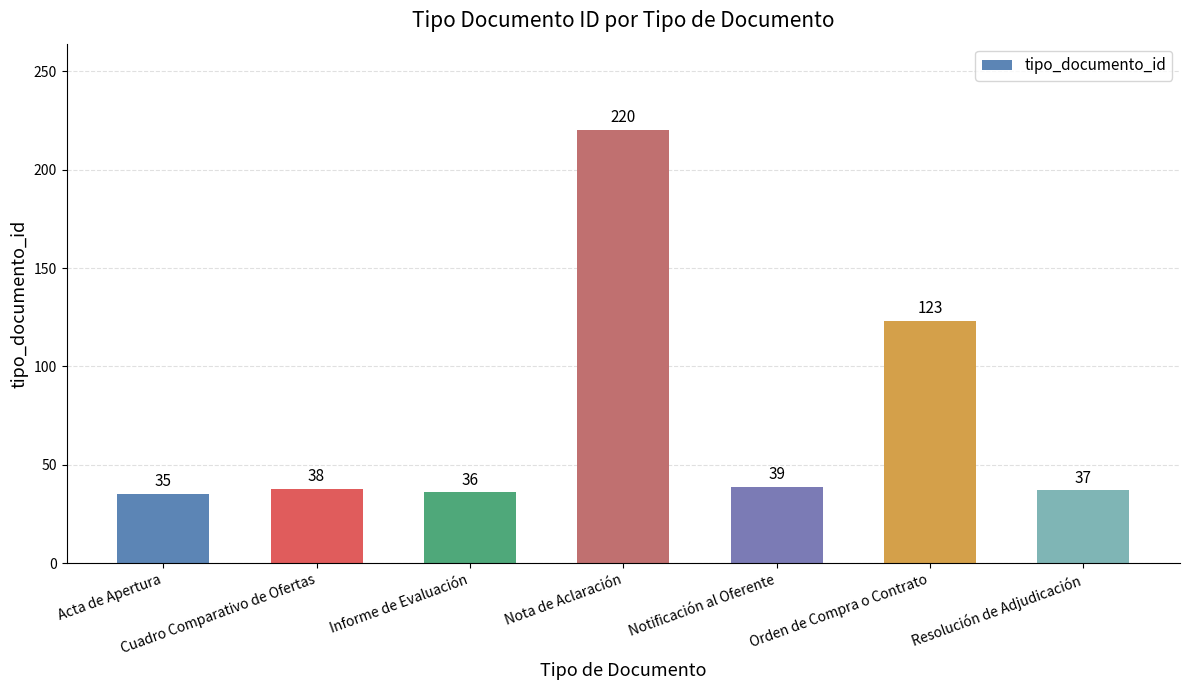

List the labels in order of value, largest first.

Nota de Aclaración, Orden de Compra o Contrato, Notificación al Oferente, Cuadro Comparativo de Ofertas, Resolución de Adjudicación, Informe de Evaluación, Acta de Apertura